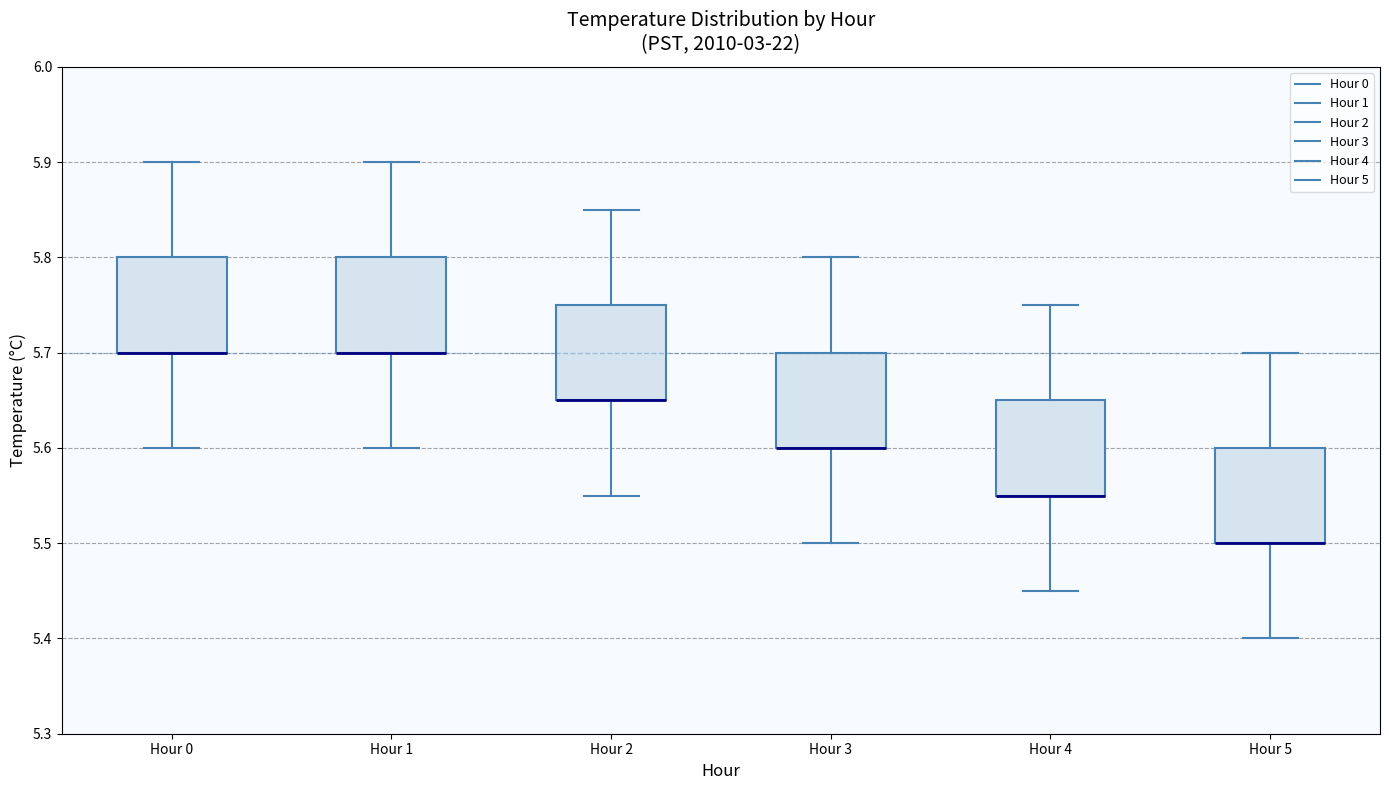

Reading left to right, transcribe this box plot: for each box, give where its median line is, the range the box spans, and where its two whiskers end, as read against the y-axis. The values are not printed on the chart, so give them approximately, as read against the axis.

Hour 0: median 5.70 (drawn on the box's lower edge), box 5.70 to 5.80, whiskers 5.60 to 5.90
Hour 1: median 5.70 (drawn on the box's lower edge), box 5.70 to 5.80, whiskers 5.60 to 5.90
Hour 2: median 5.65 (drawn on the box's lower edge), box 5.65 to 5.75, whiskers 5.55 to 5.85
Hour 3: median 5.60 (drawn on the box's lower edge), box 5.60 to 5.70, whiskers 5.50 to 5.80
Hour 4: median 5.55 (drawn on the box's lower edge), box 5.55 to 5.65, whiskers 5.45 to 5.75
Hour 5: median 5.50 (drawn on the box's lower edge), box 5.50 to 5.60, whiskers 5.40 to 5.70